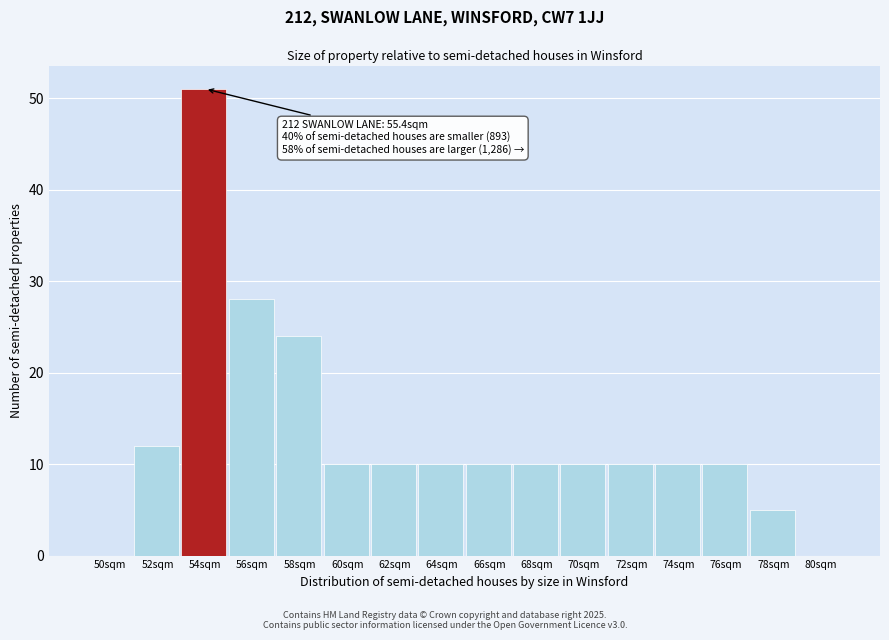

Reading left to right, what are all the values shown in this chart?

50sqm=0	52sqm=12	54sqm=51	56sqm=28	58sqm=24	60sqm=10	62sqm=10	64sqm=10	66sqm=10	68sqm=10	70sqm=10	72sqm=10	74sqm=10	76sqm=10	78sqm=5	80sqm=0